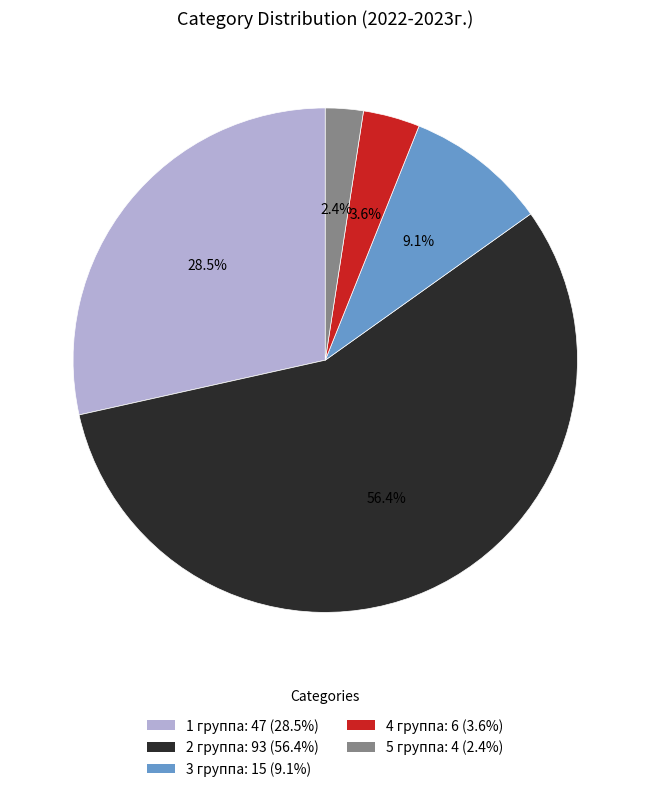

Which category has the biggest portion of the pie?

2 группа